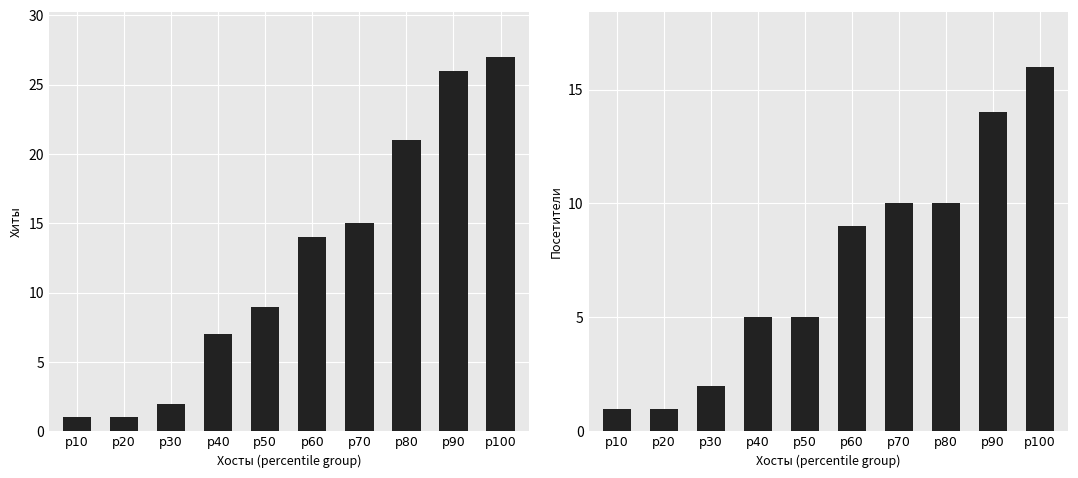

Does the chart contain stacked bars?

No